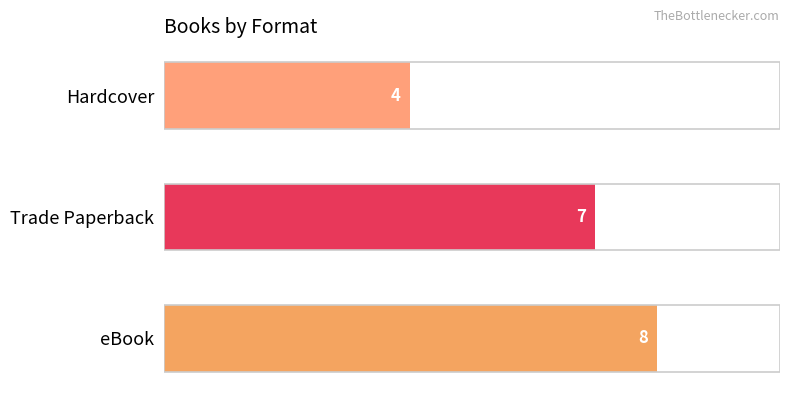

Reading bottom to top, transcribe all the data shown in this chart.

8	7	4